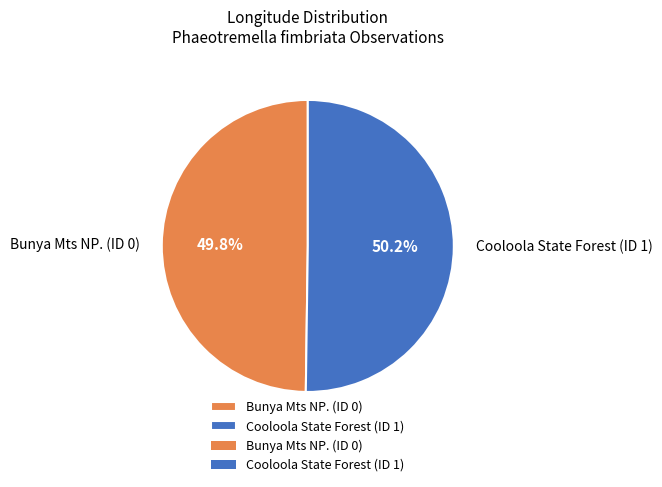

Is the sum of Bunya Mts NP. (ID 0) and Cooloola State Forest (ID 1) greater than half?

Yes